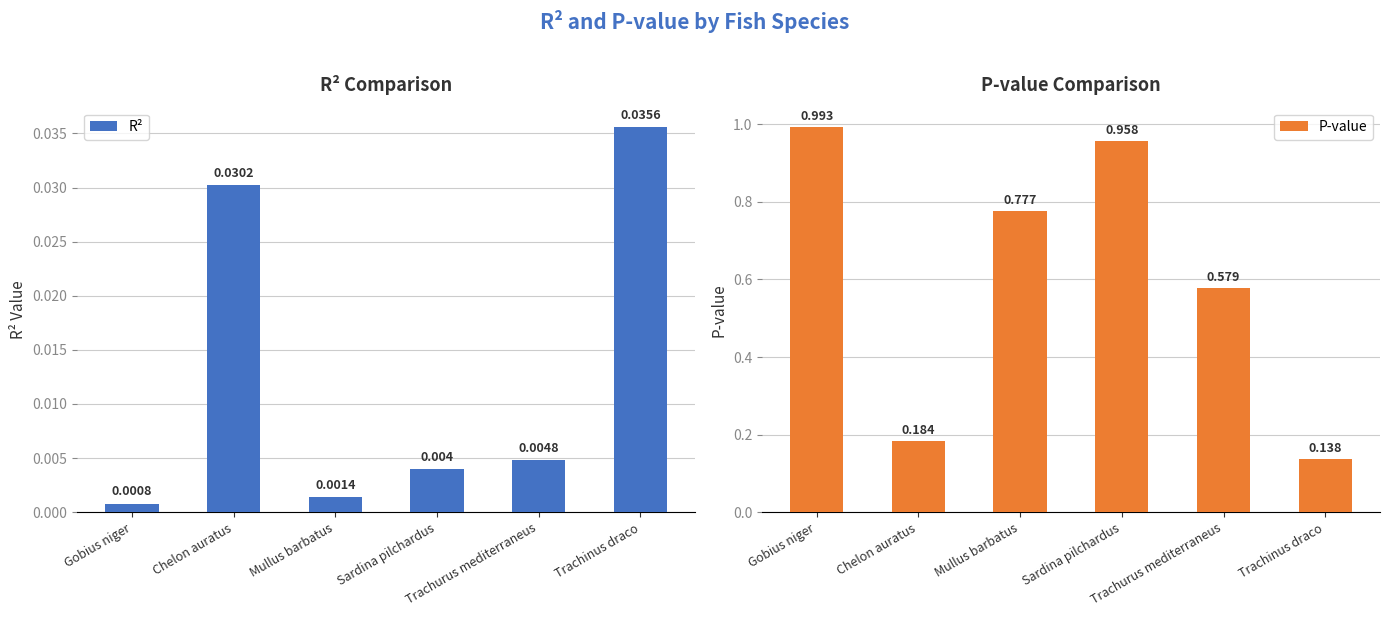

Between Gobius niger and Trachinus draco, which series saw the biggest shift?

P-value